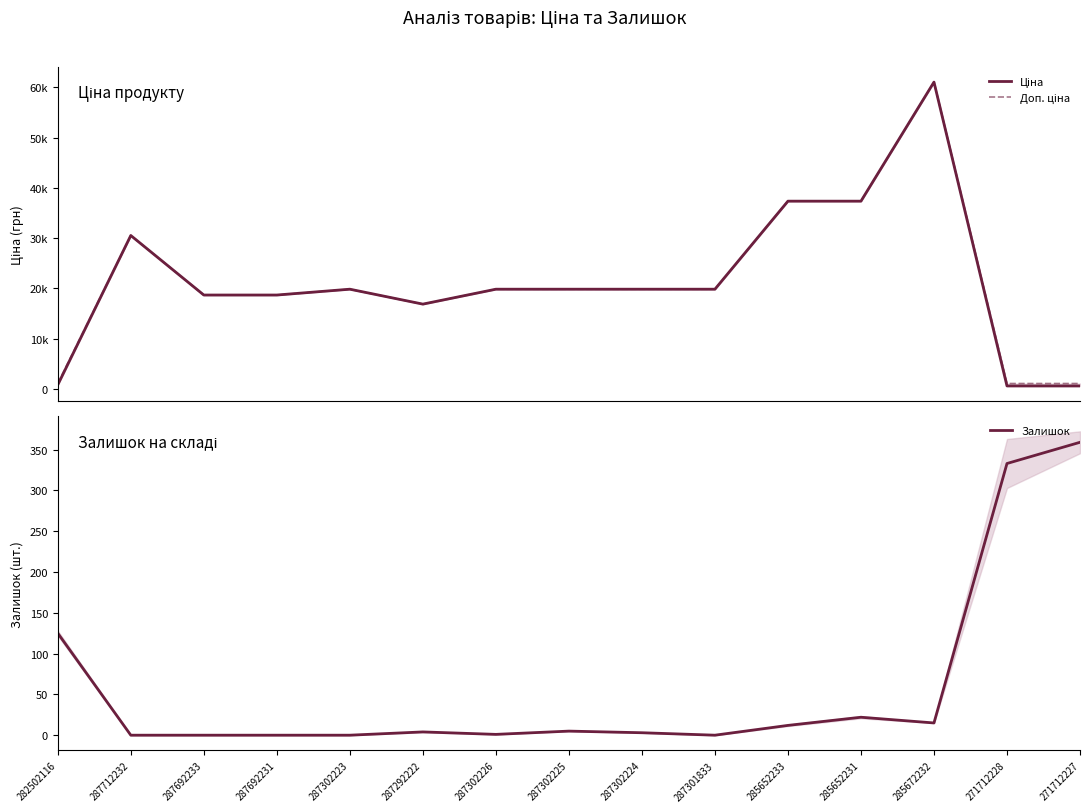

Where is the first local maximum for Доп. ціна?

287712232